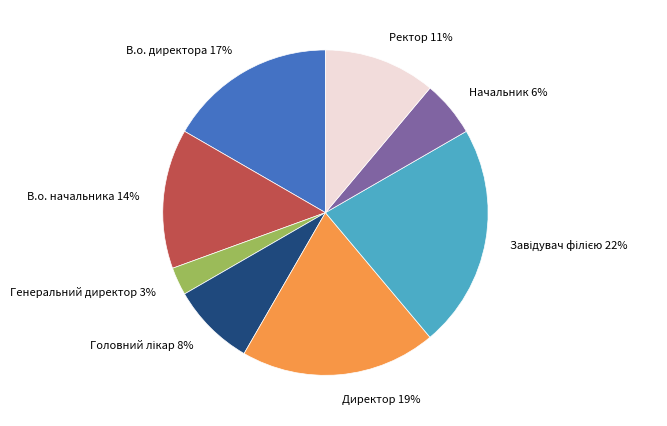

Is there a majority slice in this chart?

No